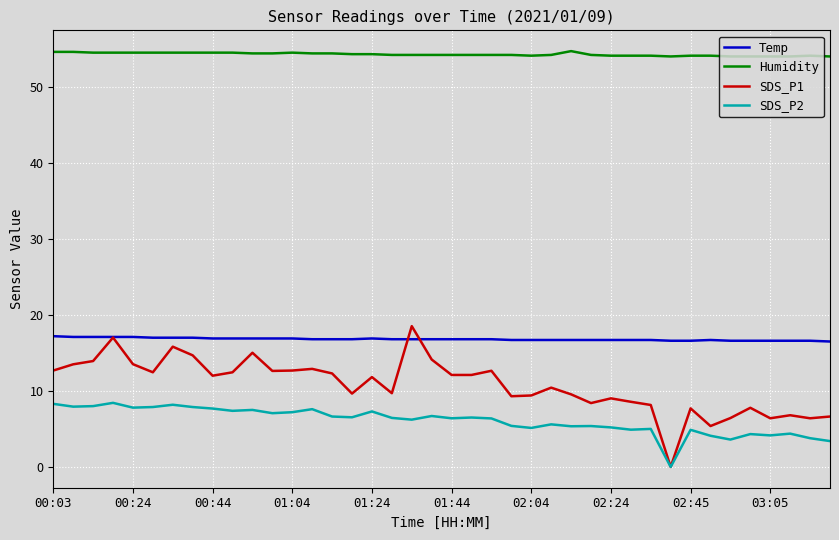

What are all the series names shown in the legend?

Temp, Humidity, SDS_P1, SDS_P2